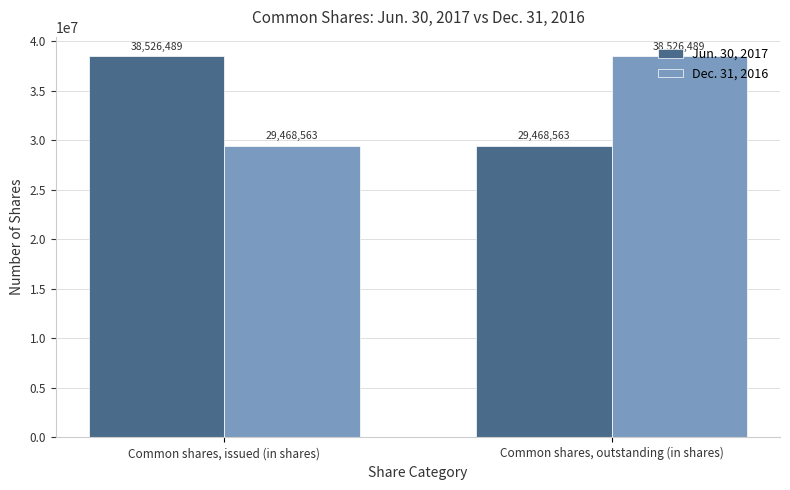

Reading left to right, what are all the values shown in this chart?

Jun. 30, 2017: 38526489	29468563
Dec. 31, 2016: 29468563	38526489